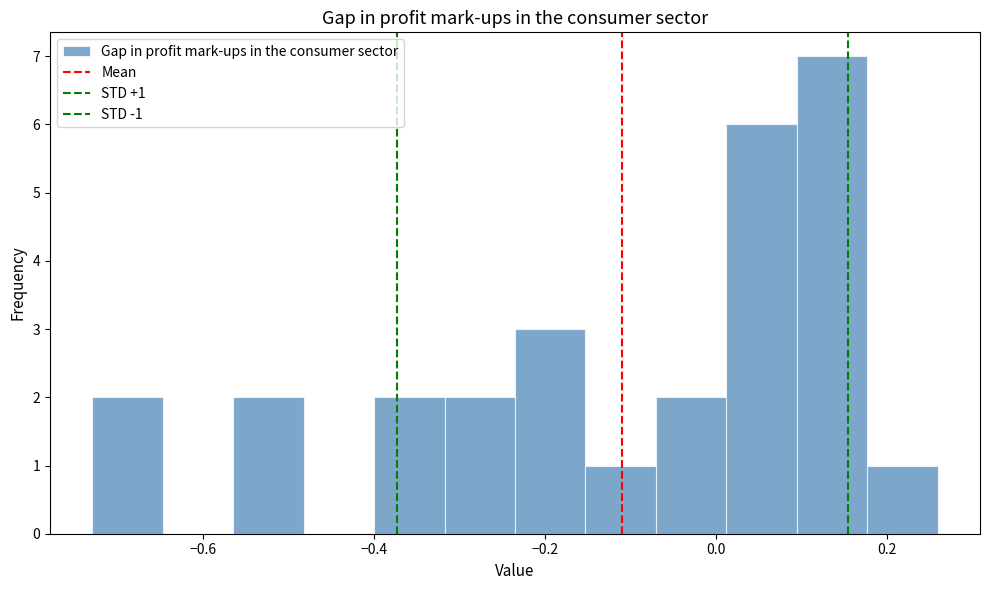

Over which range of the x-axis is the bar tallest?

0.10 to 0.18